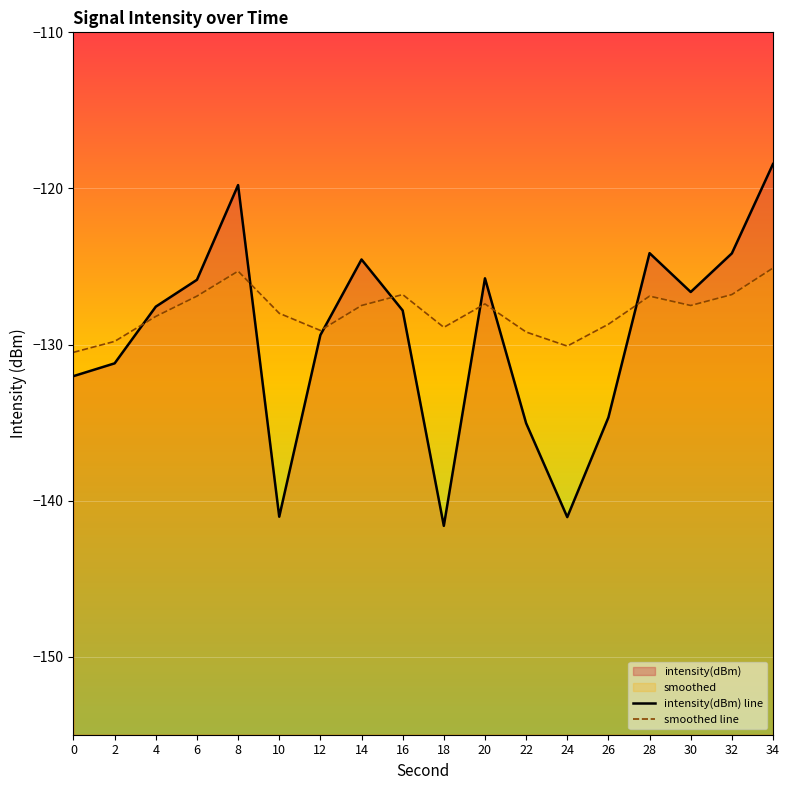

Rank the series at 12 from lowest to highest value.

intensity(dBm), smoothed